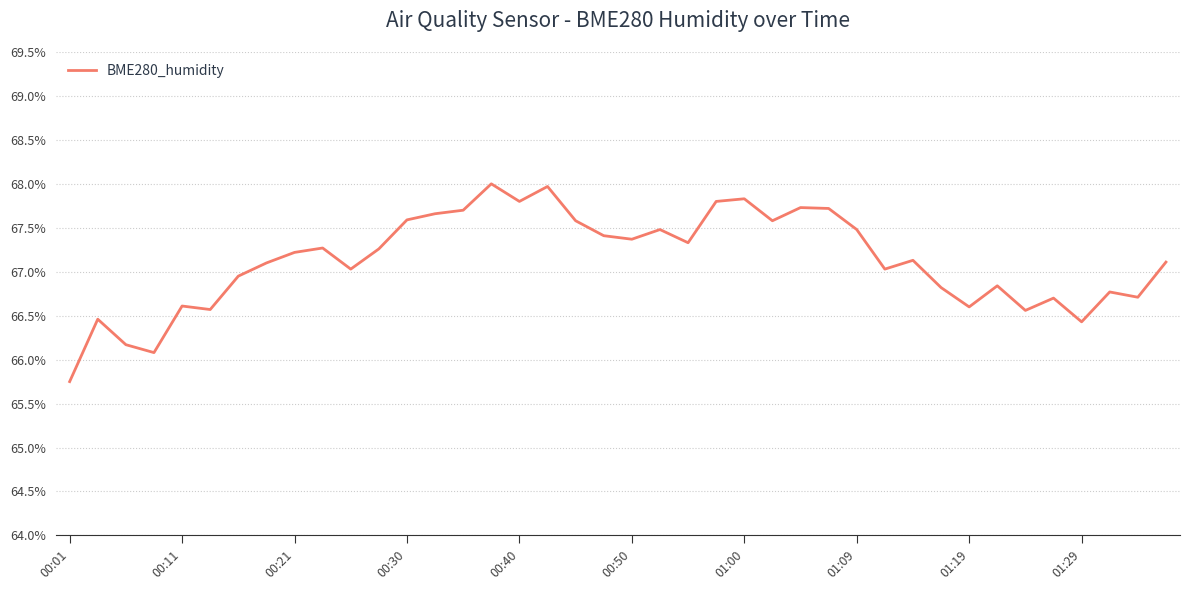

What is the minimum value shown in the chart?

65.8